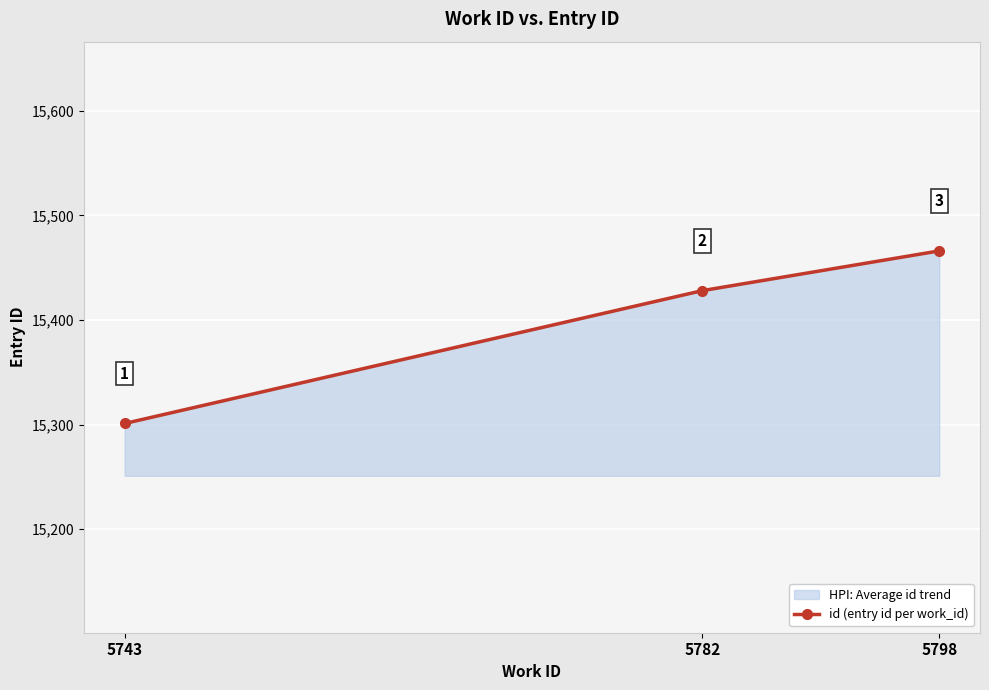

Reading right to left, extract all data points from this chart.

5798=15466	5782=15428	5743=15301